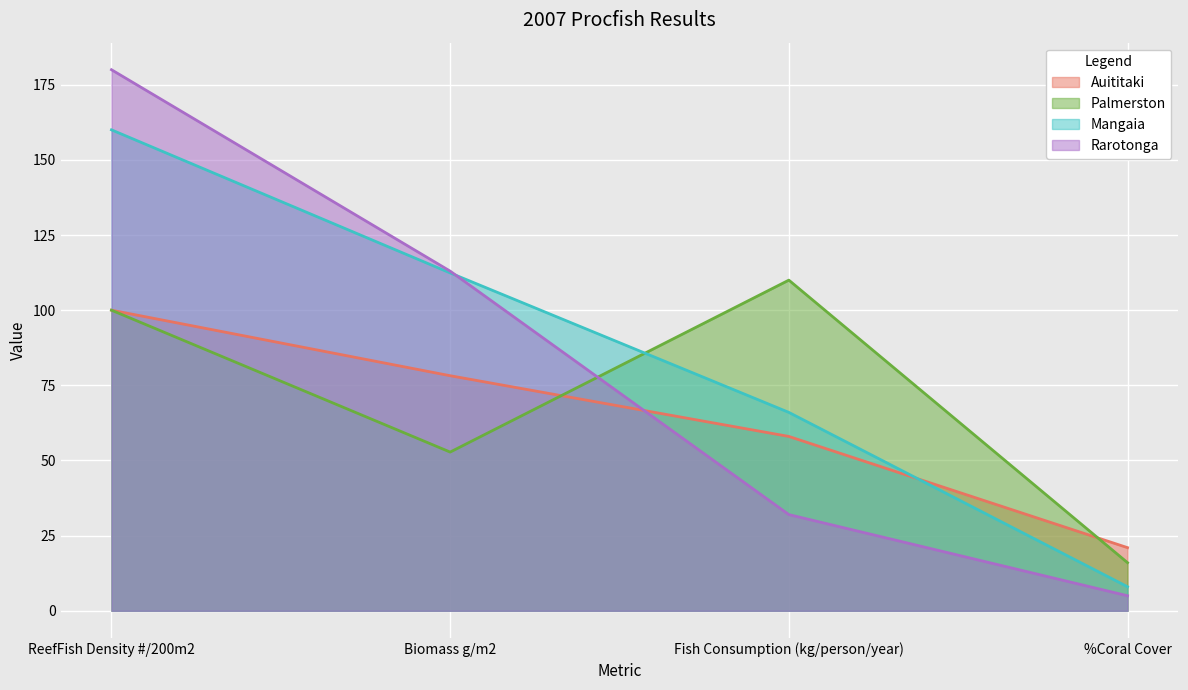

The value of Mangaia at Biomass g/m2 is 112.4. True or false?

True